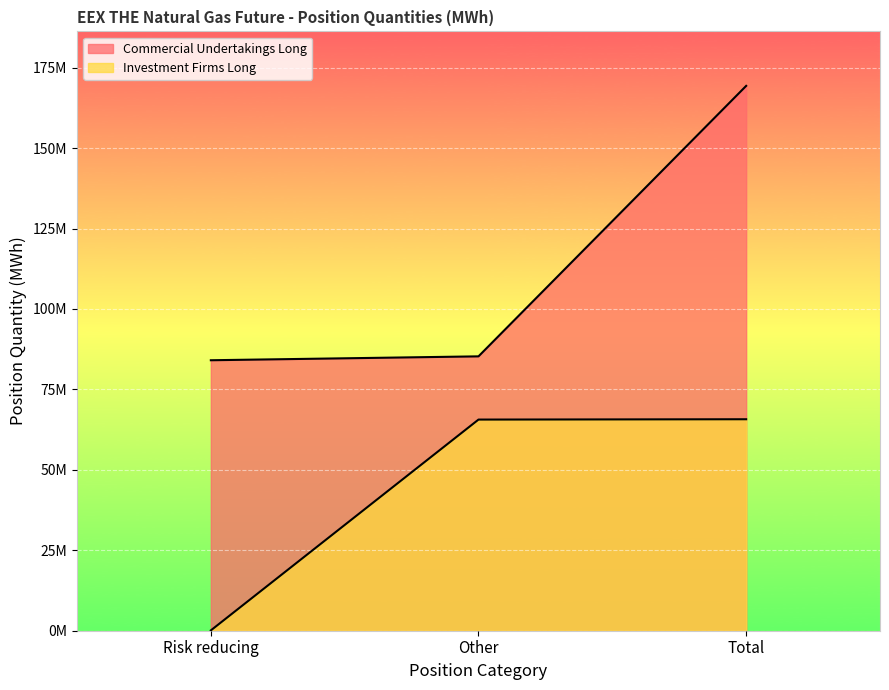

What is the difference between the highest and lowest values at Other?

19649768